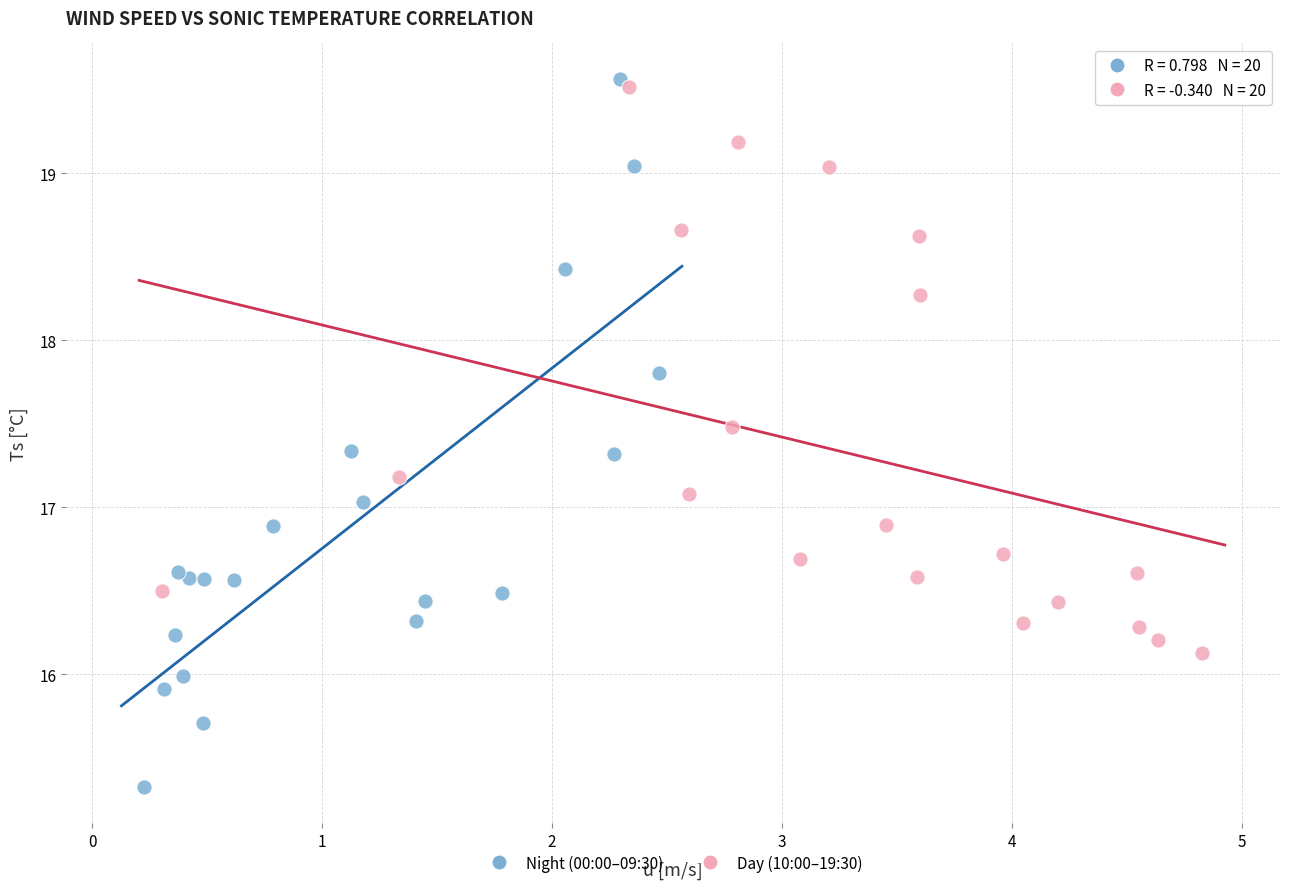

What are all the series names shown in the legend?

Night (00:00–09:30), Day (10:00–19:30)